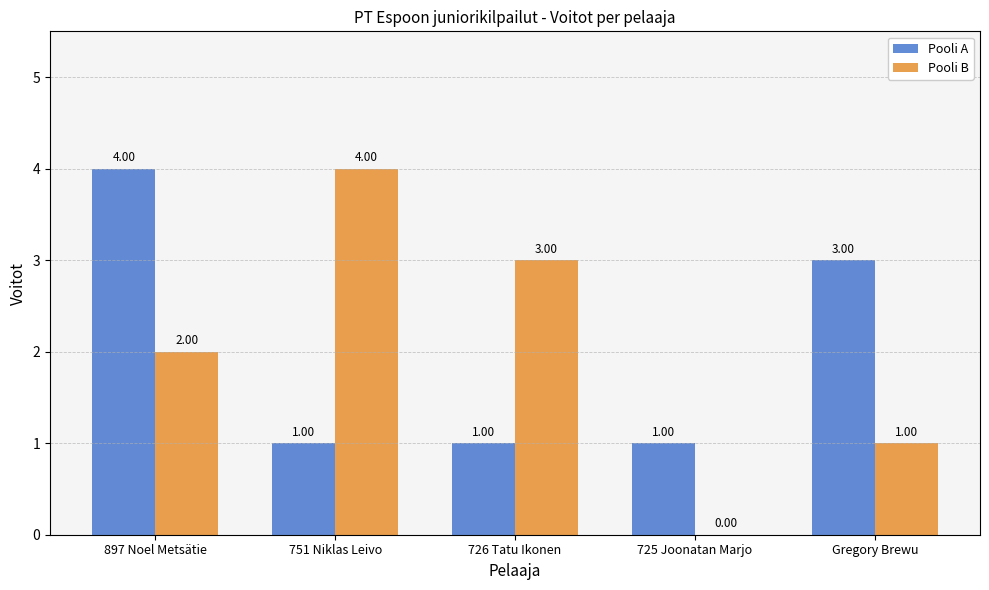

The value of Pooli B at Gregory Brewu is 0. True or false?

False